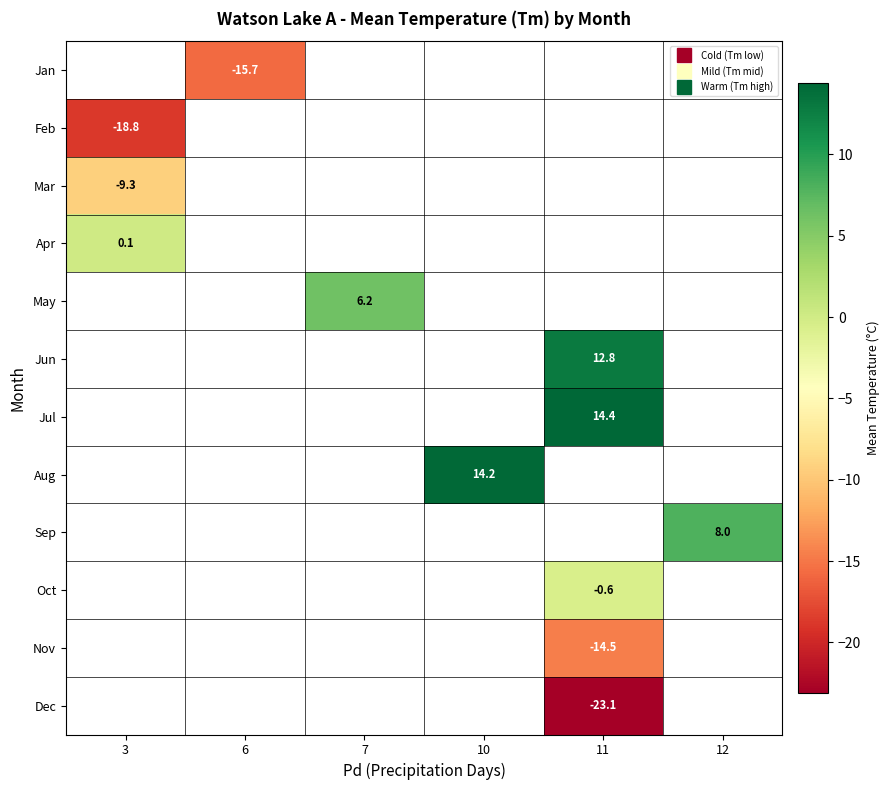

How many distinct data groups are displayed?

12